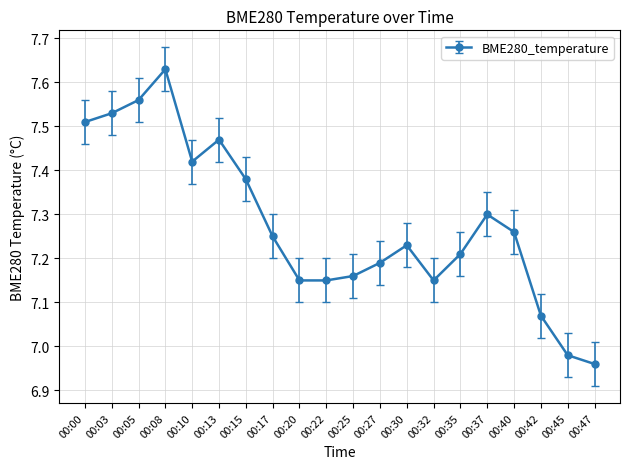

At which label does the data first exceed 7?

00:00